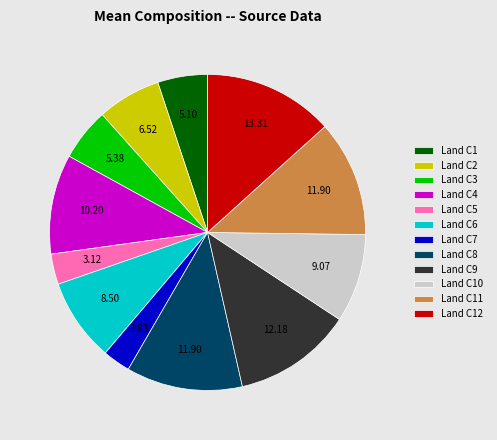

How many segments does this pie chart have?

12